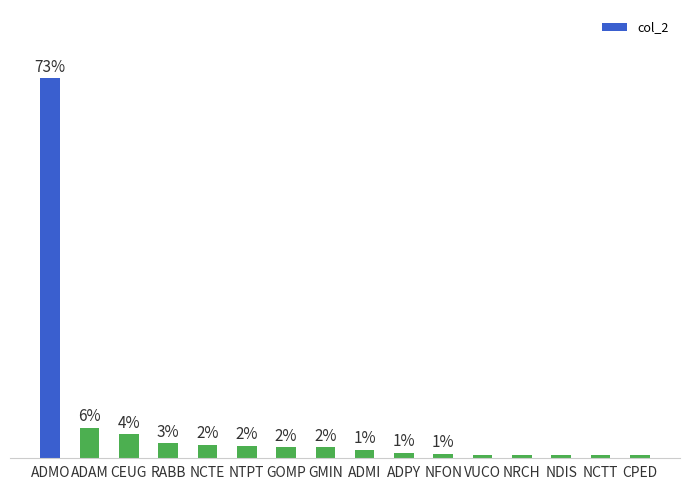

Between NFON and NDIS, which is larger?

NFON